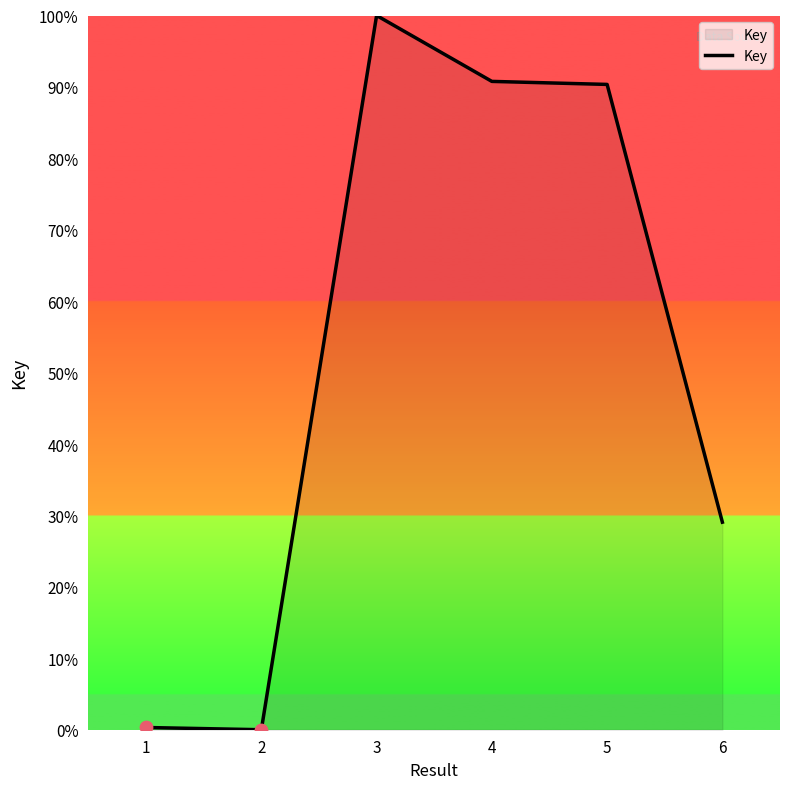

What is the change in value from 1 to 5?

+90.0